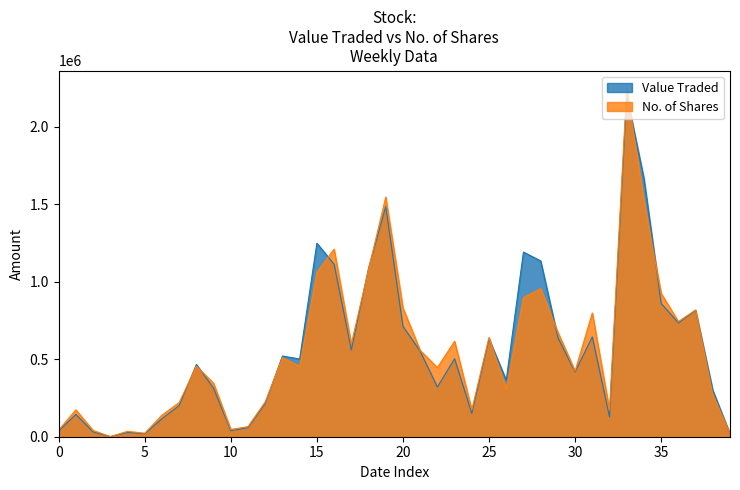

What are all the series names shown in the legend?

Value Traded, No. of Shares